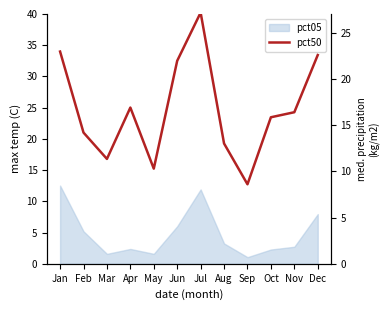

What is the value of the 3rd point from the left?

11.3